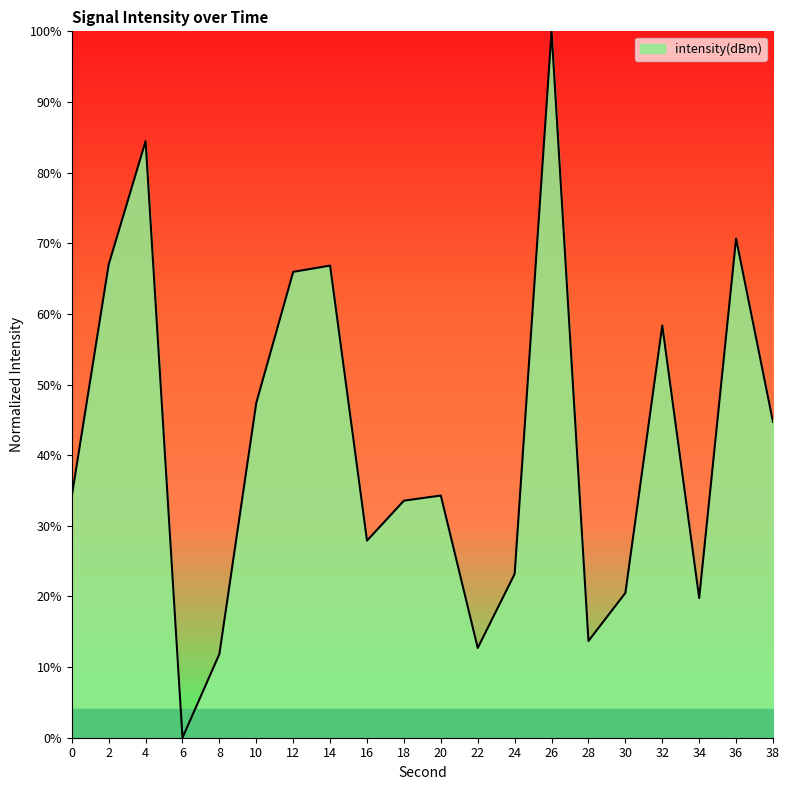

Where is the data nearest to the value 50?

10